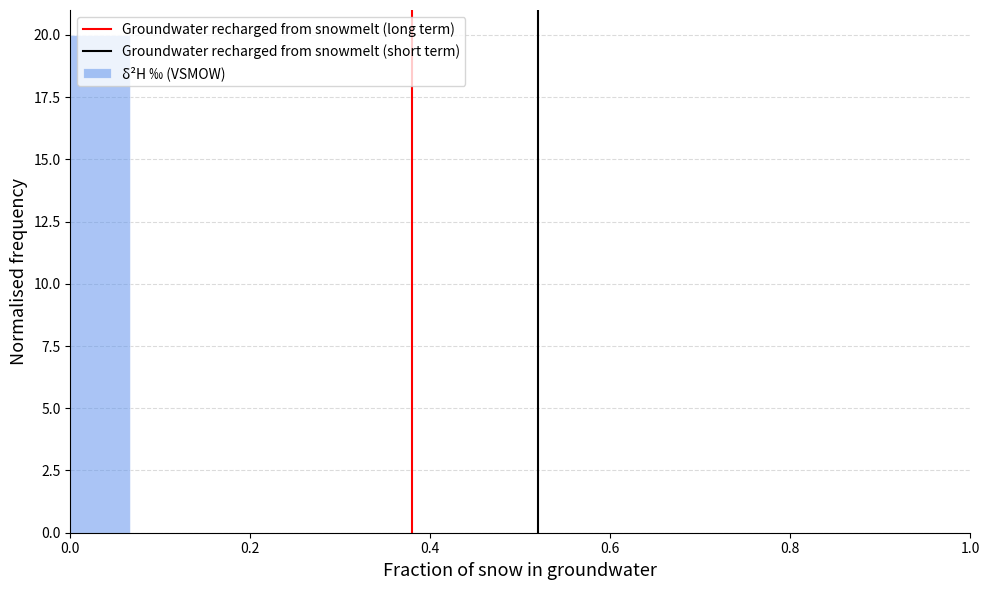

Read against the x-axis, roughly where is the centre of the tallest bar?

0.04